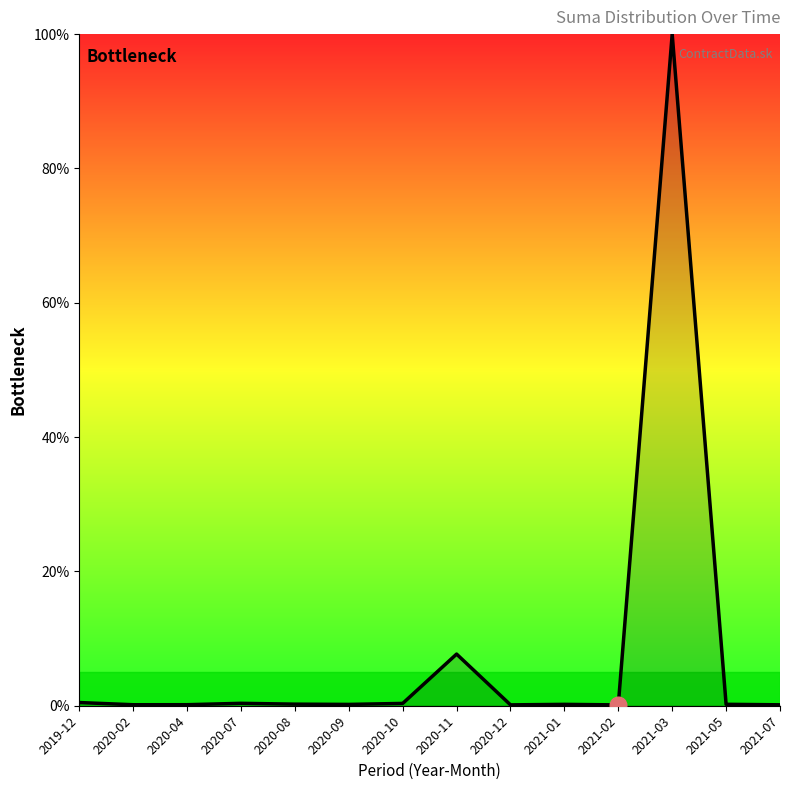

Reading left to right, extract all data points from this chart.

0.5	0.1	0.2	0.4	0.2	0.2	0.3	7.7	0.1	0.2	0.1	100.0	0.2	0.1